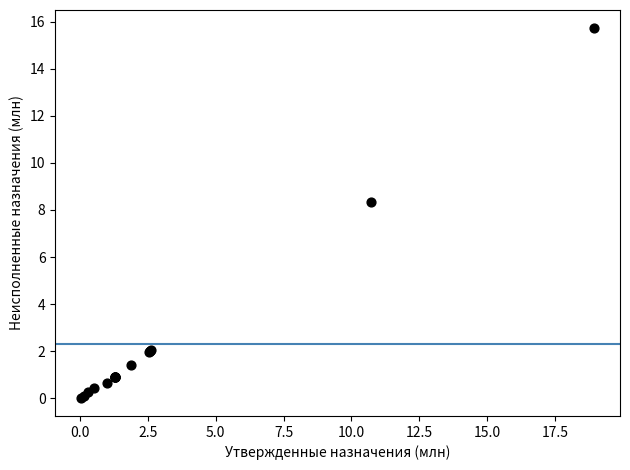

What Y value in the scatter plot is closest to 7?

8.3